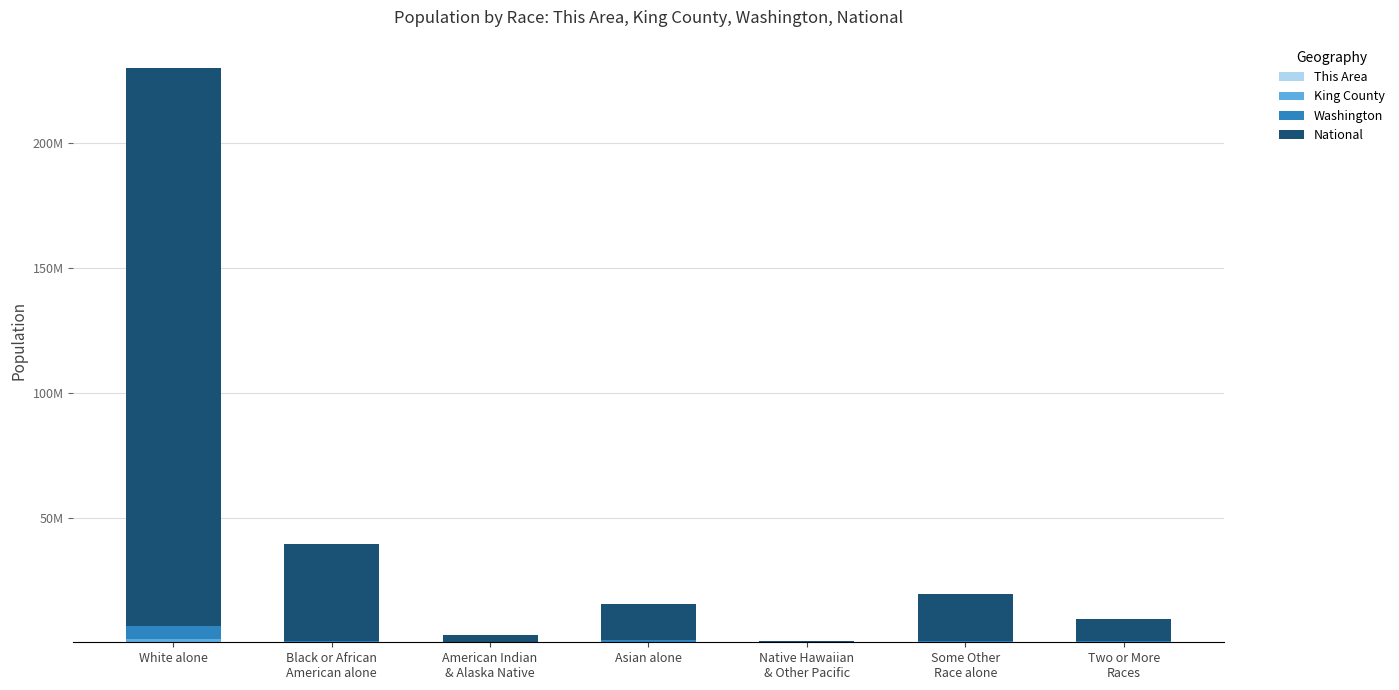

What position from the left is Native Hawaiian
& Other Pacific?

5